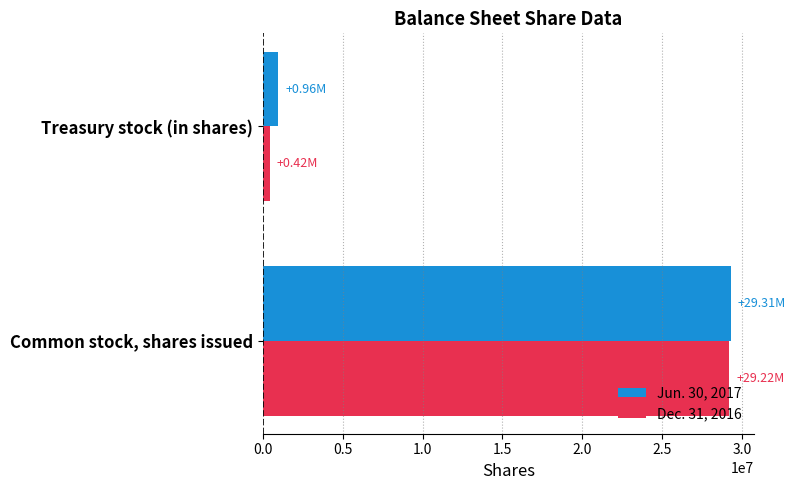

Which category has the lowest value in the Dec. 31, 2016 series?

Treasury stock (in shares)